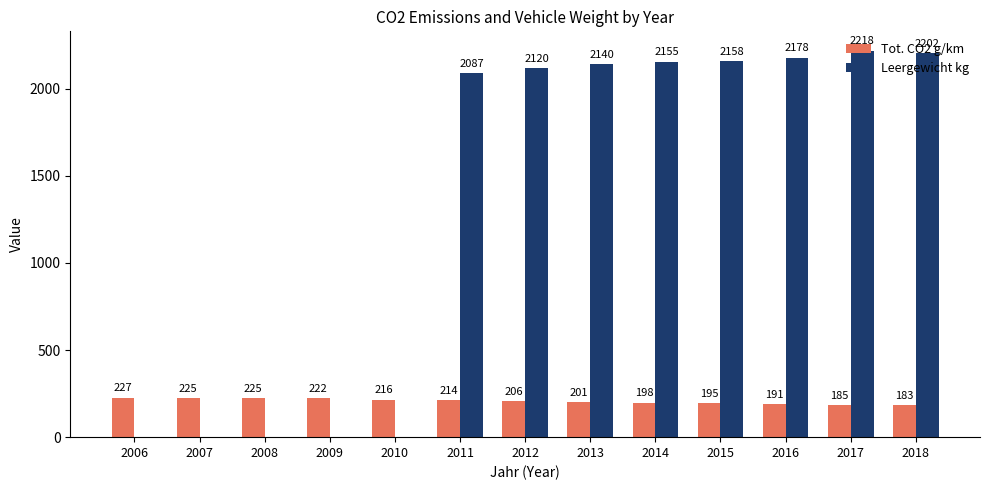

How many distinct data groups are displayed?

2